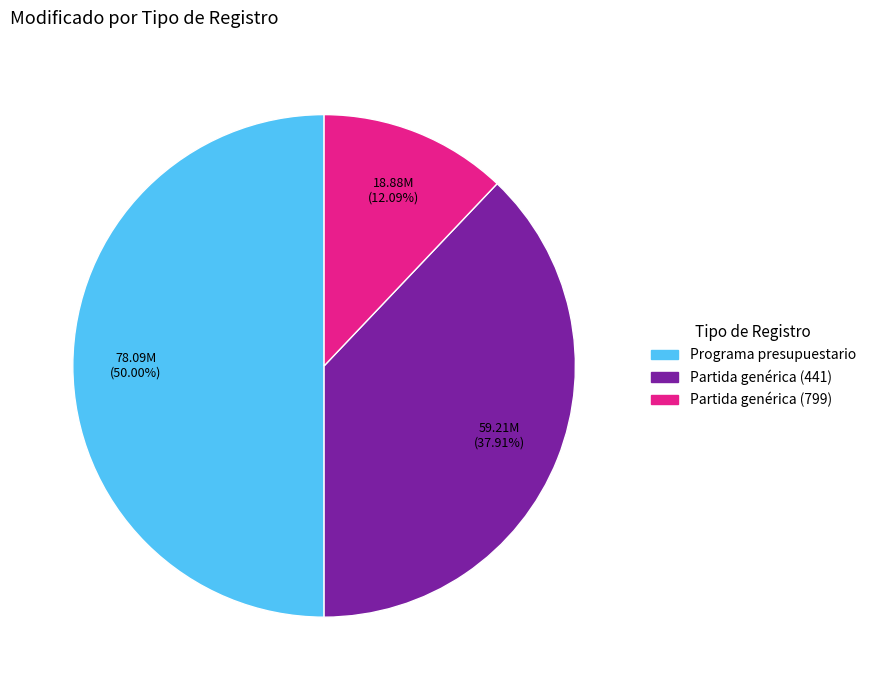

Which has a higher value, Partida genérica (799) or Partida genérica (441)?

Partida genérica (441)